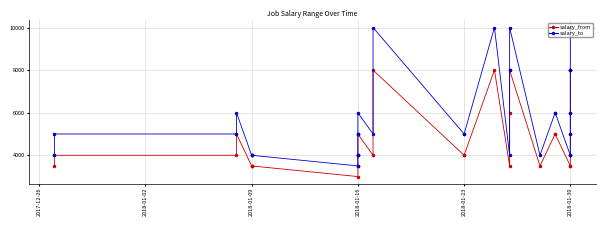

True or false: salary_to has a value of 2052 at 2018-01-16.

False